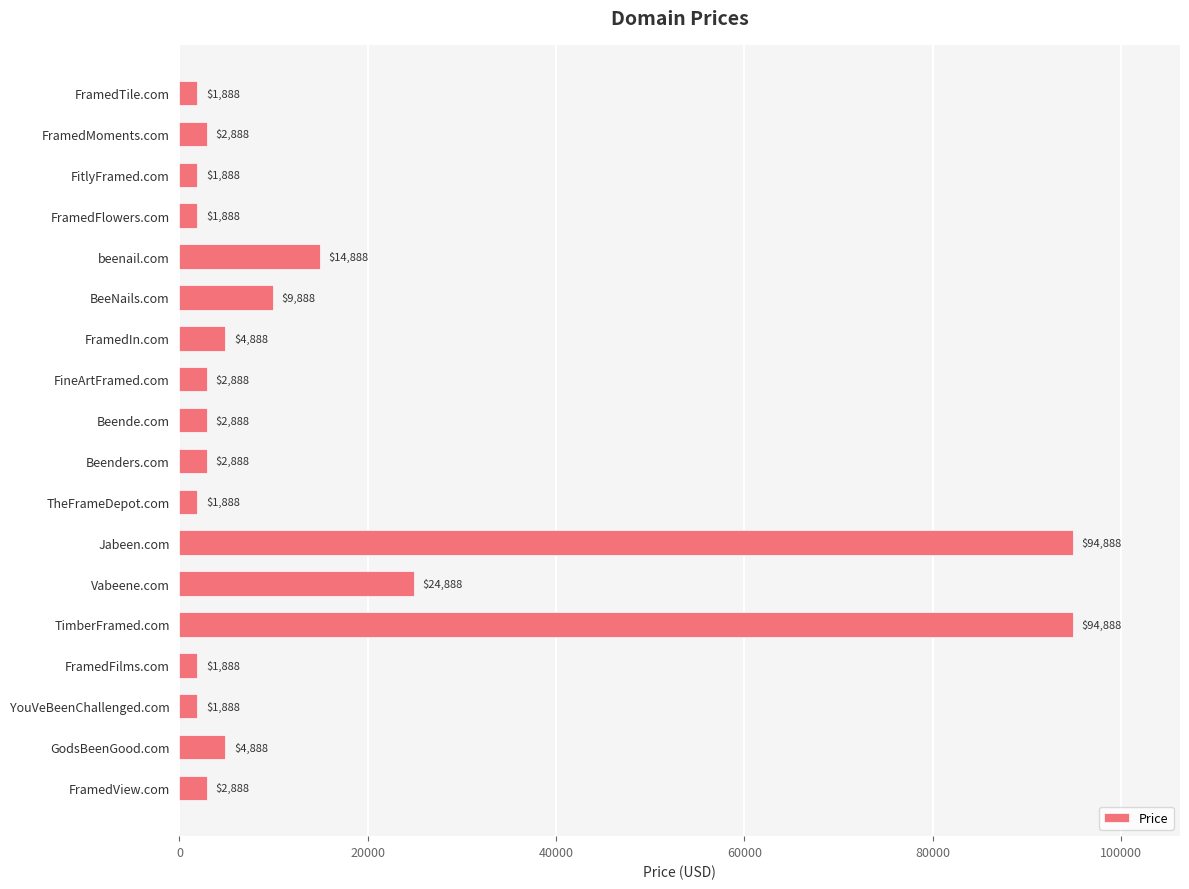

Where is the data nearest to the value 48388?

Vabeene.com